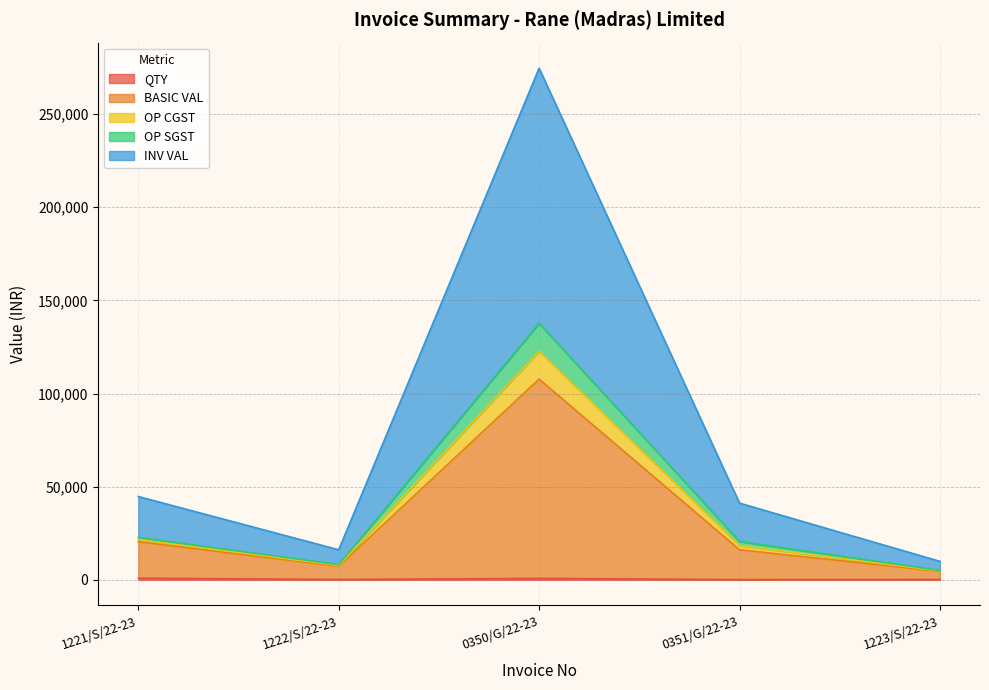

At which category does the chart reach its peak across all series?

0350/G/22-23